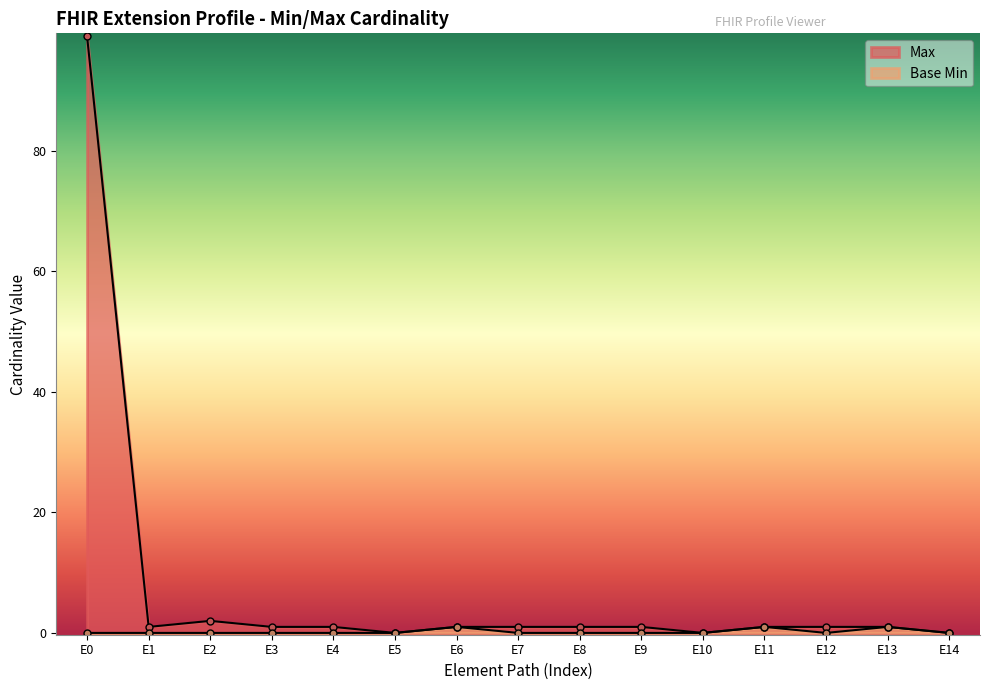

True or false: Base Min and Max cross at least once.

False